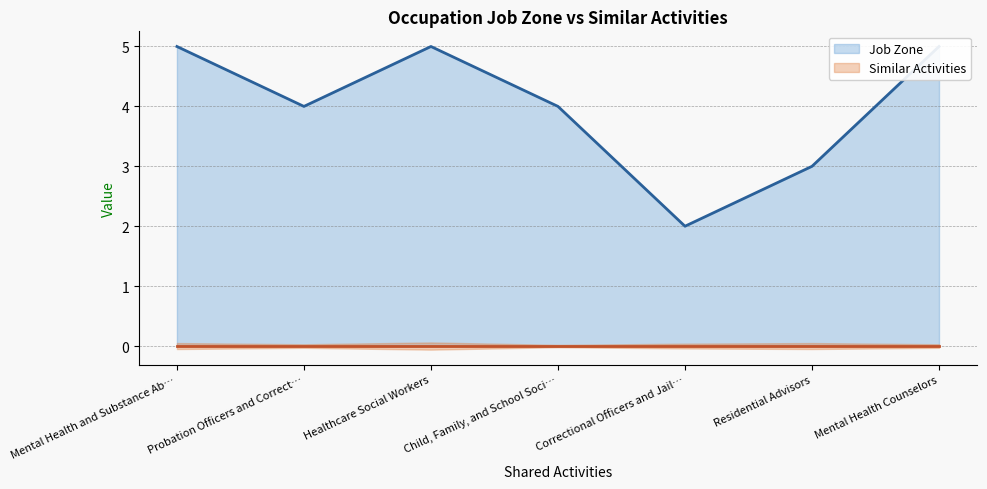

Reading left to right, transcribe all the data shown in this chart.

Job Zone: 5	4	5	4	2	3	5
Similar Activities: 0	0	0	0	0	0	0